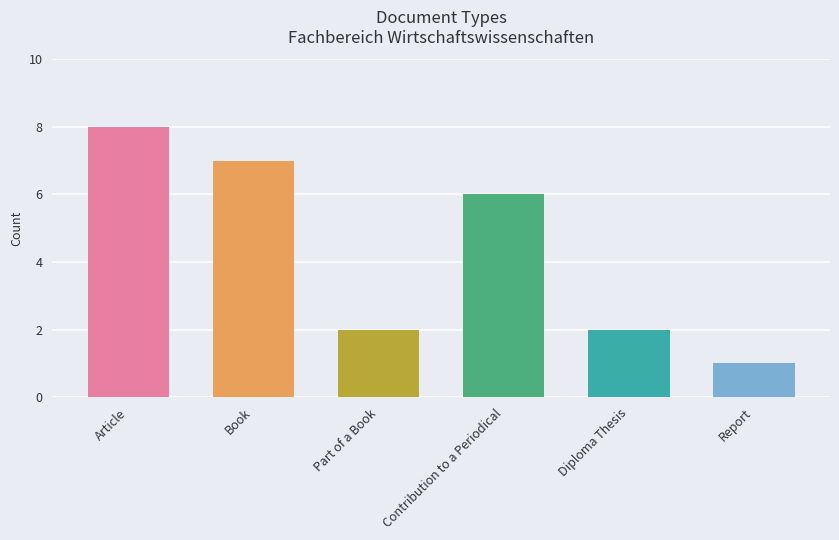

What is the label of the 4th bar from the right?

Part of a Book